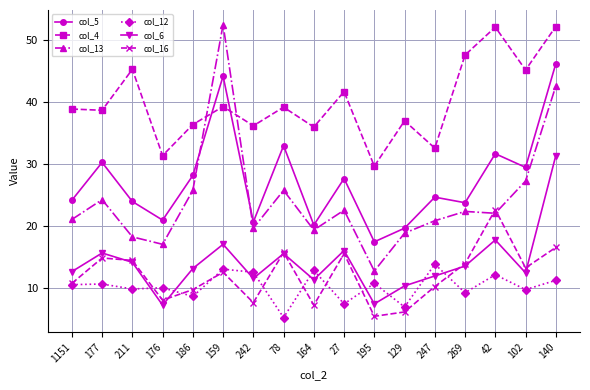

What is the difference between the second highest and second lowest values in the col_6 series?

10.3